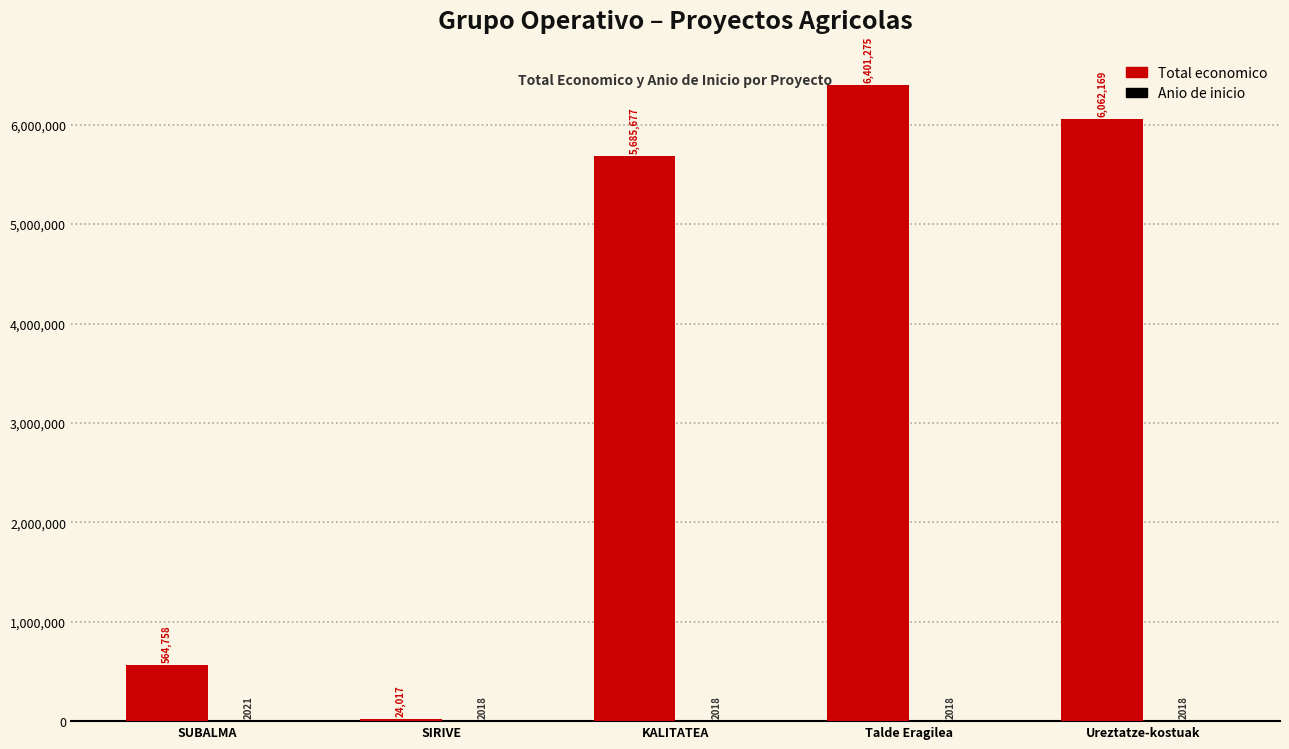

The value of Total economico at KALITATEA is 1957627. True or false?

False